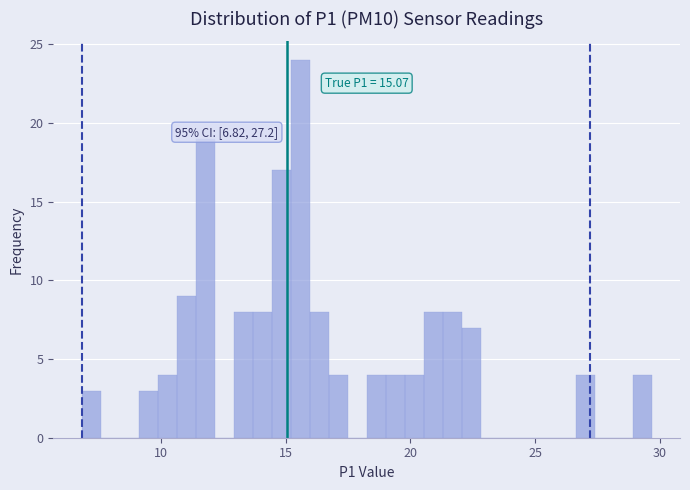

Read against the x-axis, roughly where is the centre of the tallest bar?

15.5